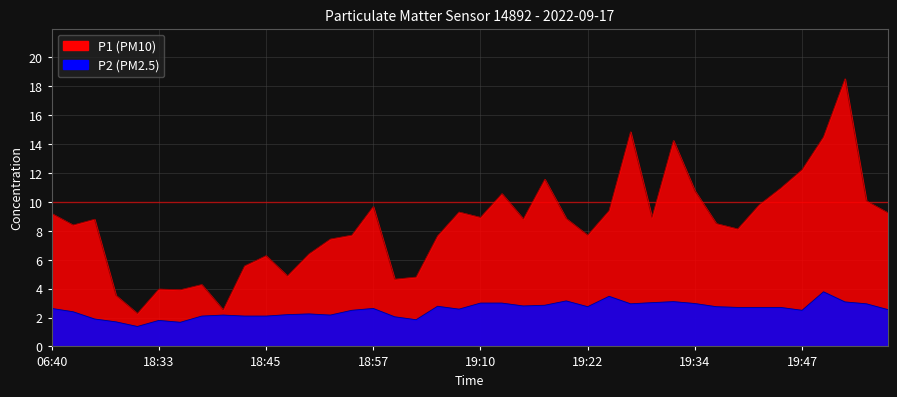

What is the total value across all series at 18:33?

5.8